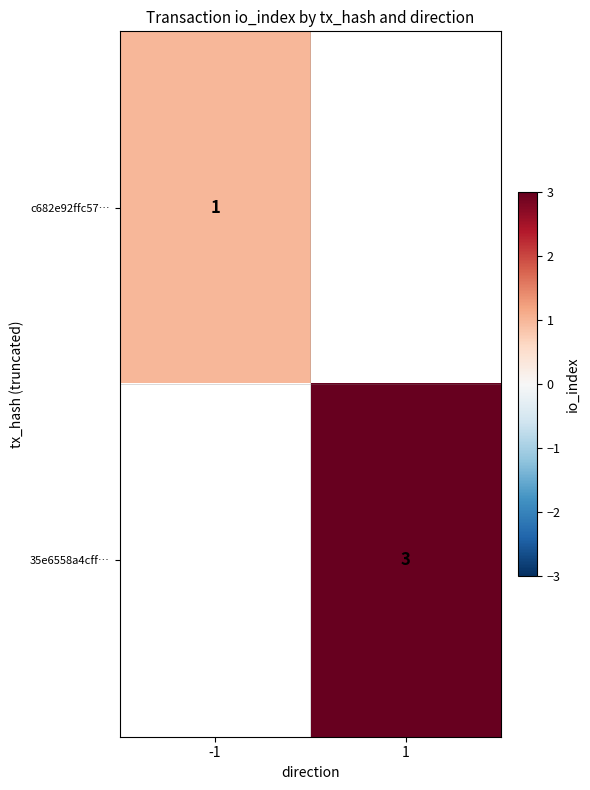

The value of 35e6558a4cff… at 1 is 4. True or false?

False